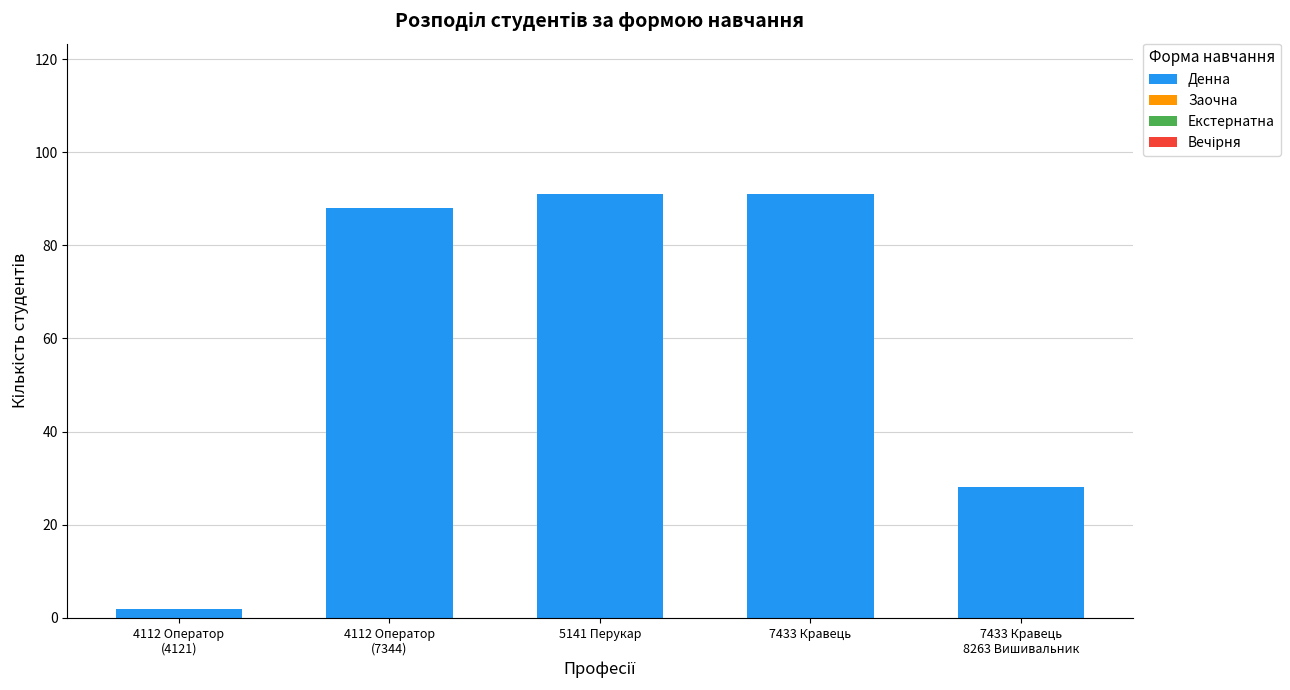

Reading right to left, what are all the values shown in this chart?

28	91	91	88	2